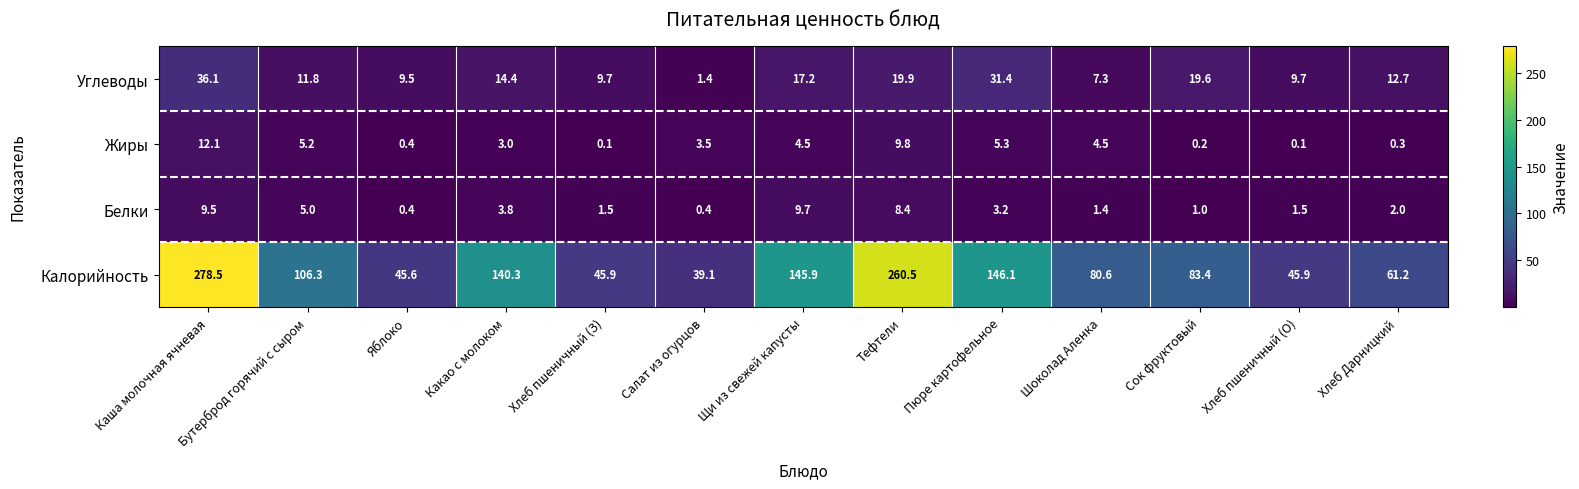

What is the approximate value of Углеводы at Пюре картофельное?

31.4